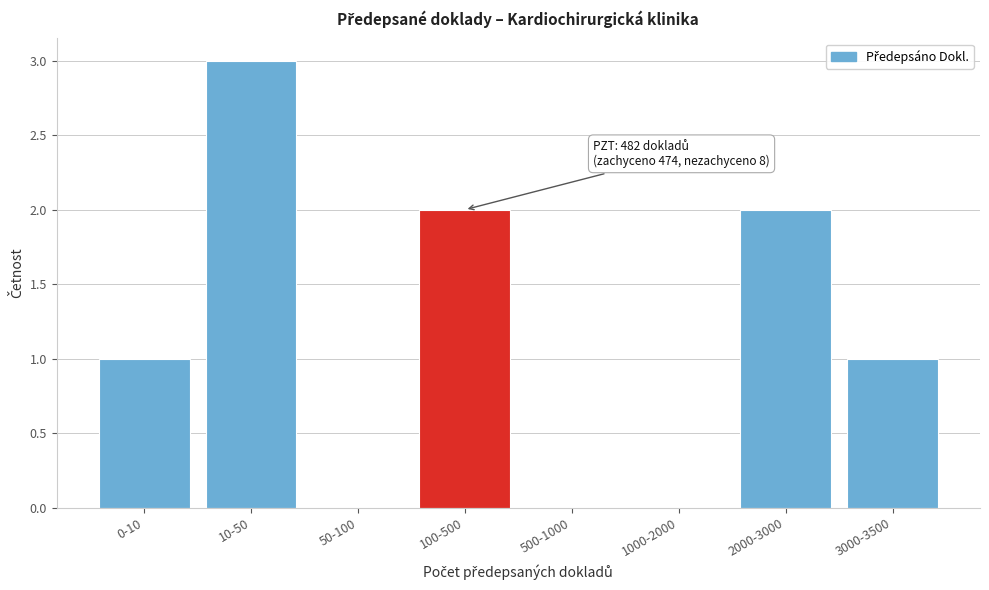

Reading left to right, list all the values displayed in this chart.

0-10=1	10-50=3	50-100=0	100-500=2	500-1000=0	1000-2000=0	2000-3000=2	3000-3500=1